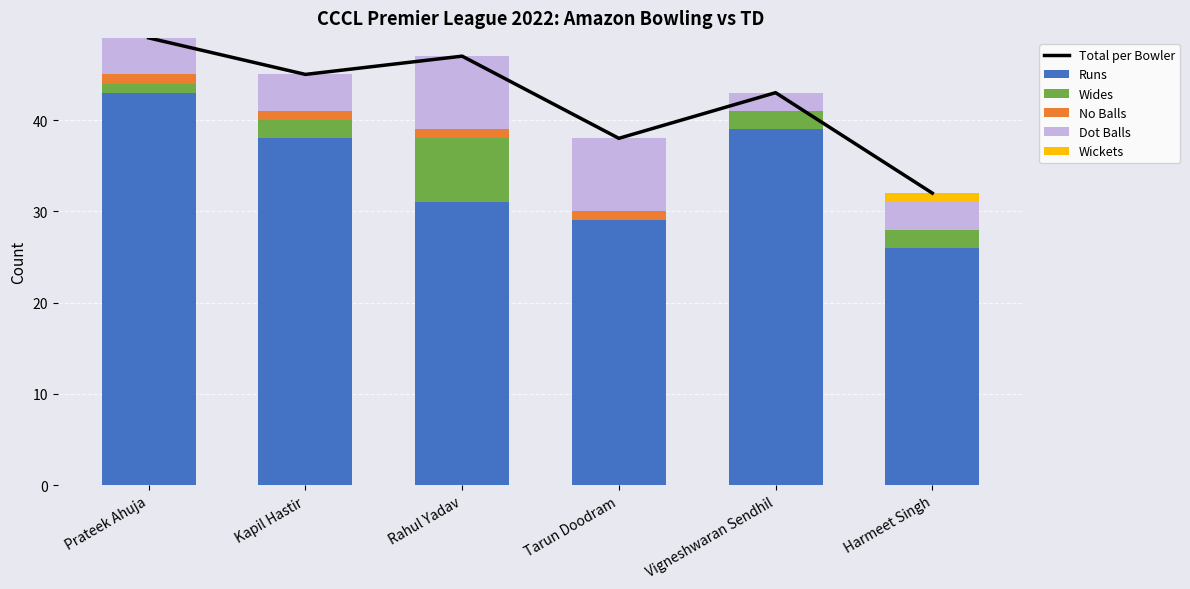

How many values in the Wickets series exceed 0?

1